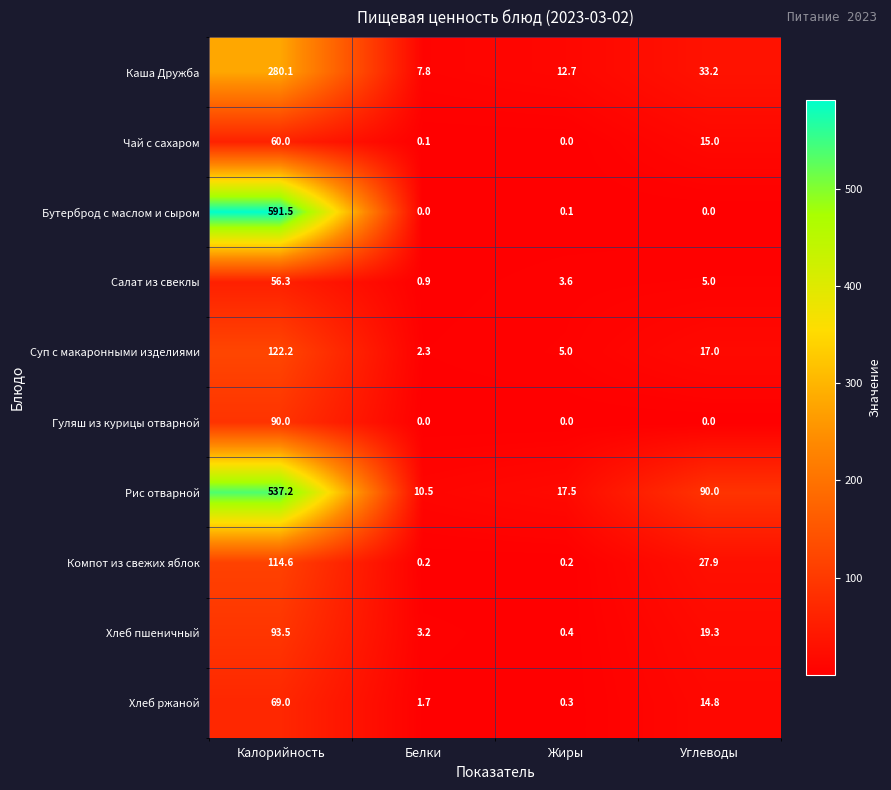

What is the difference between the maximum and second lowest values in the Хлеб пшеничный series?

90.3